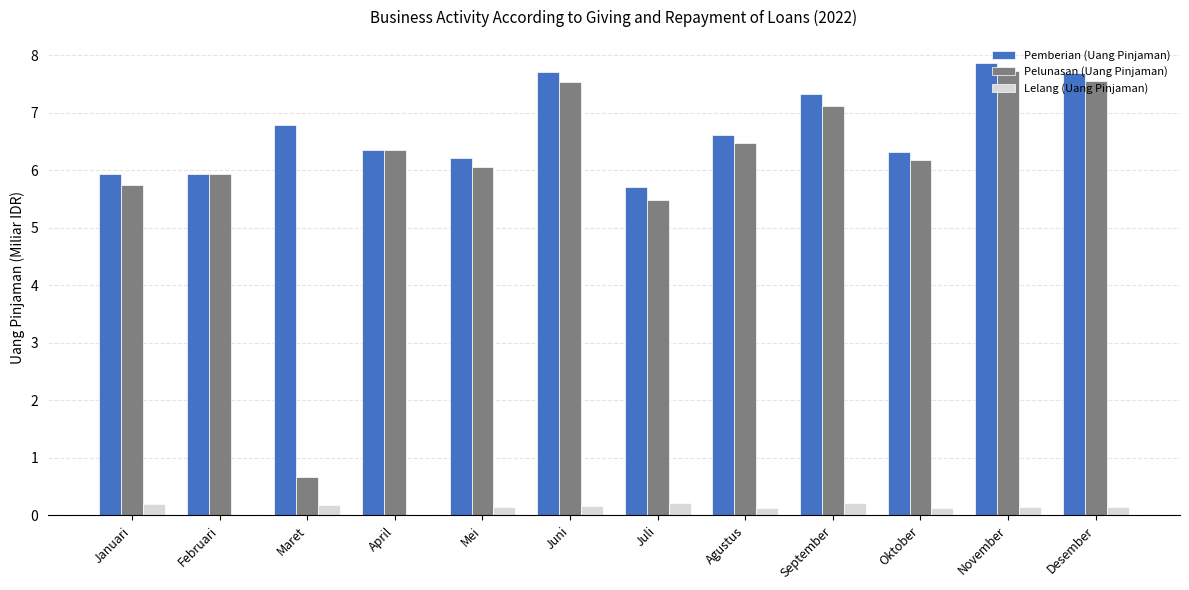

Count the number of categories in the chart.

12